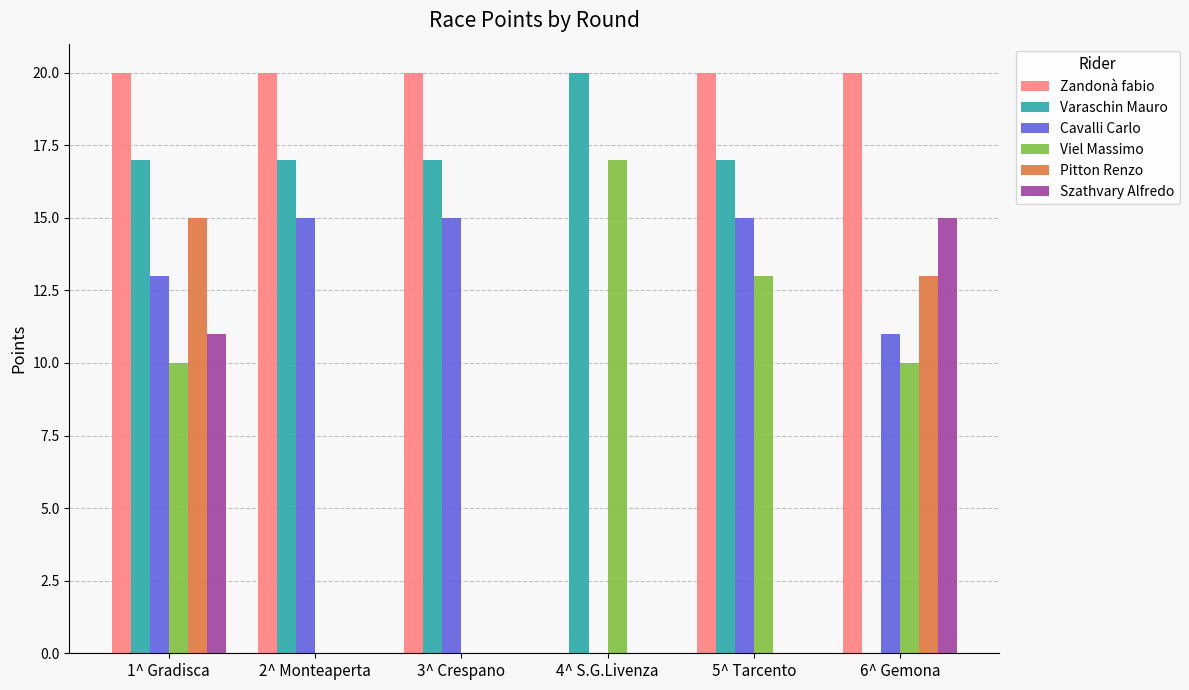

What is the spread (max minus min) of values at 5^ Tarcento?

20